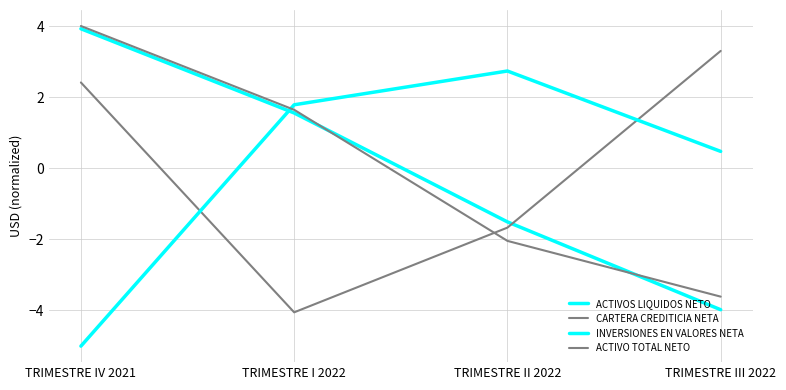

How many lines are shown in the chart?

4